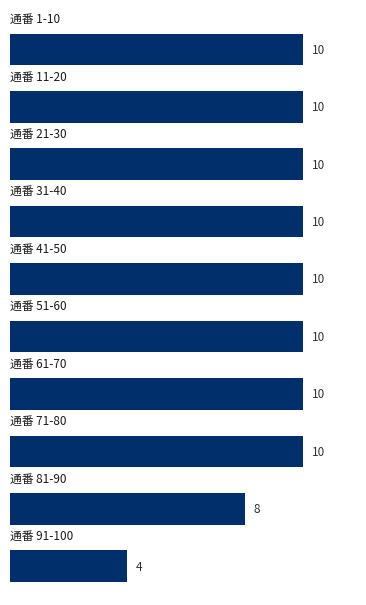

Count the number of data series in this chart.

1